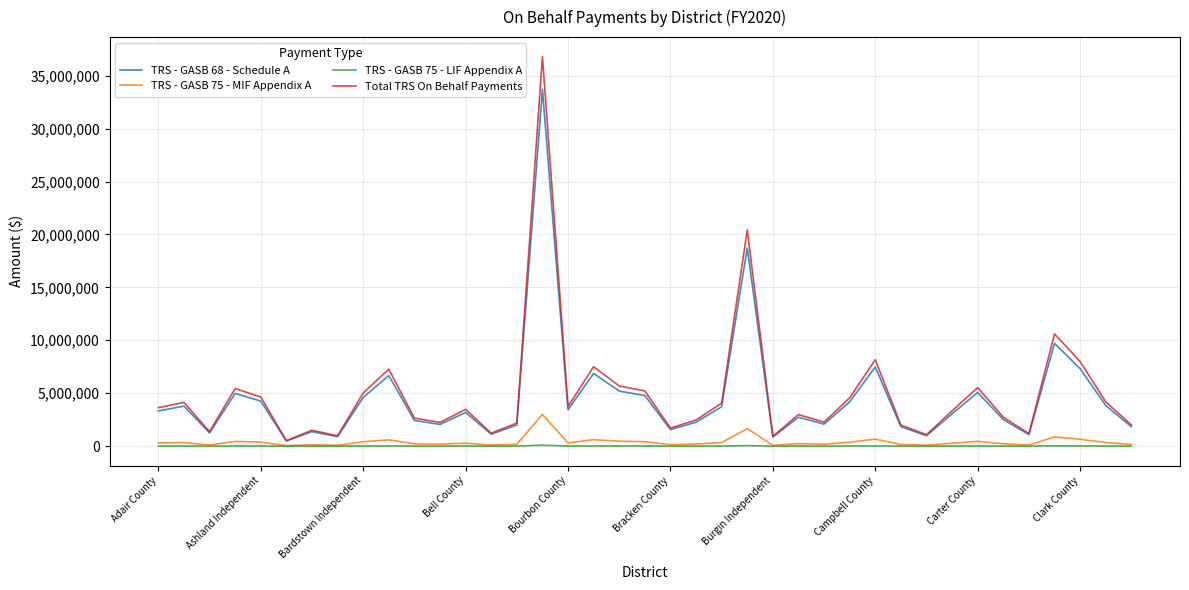

What is the maximum value shown in the chart?

36801602